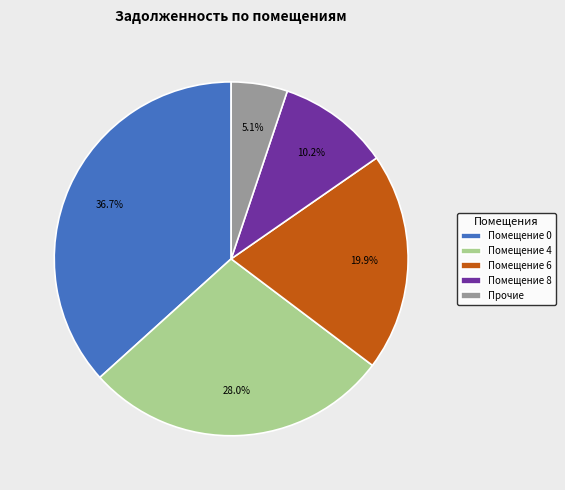

Is there any slice that represents more than half of the pie?

No